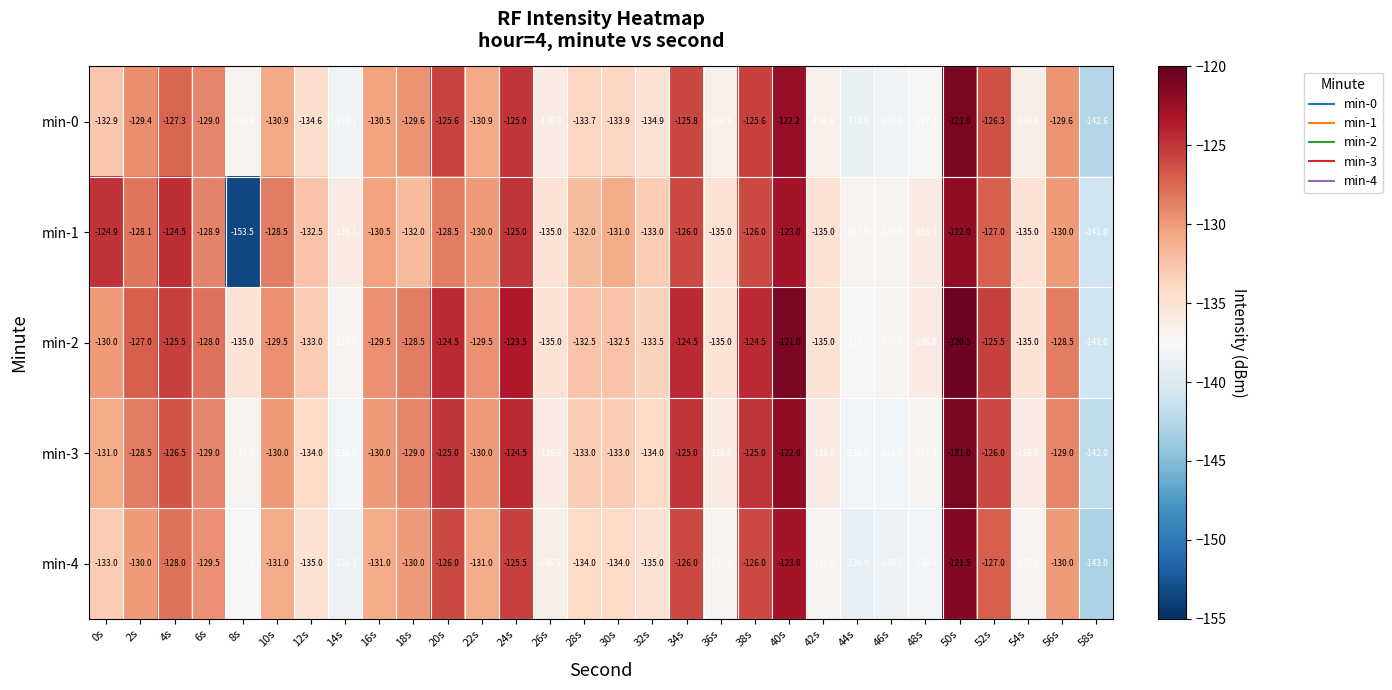

True or false: min-3 has a value of -126.0 at 52s.

True